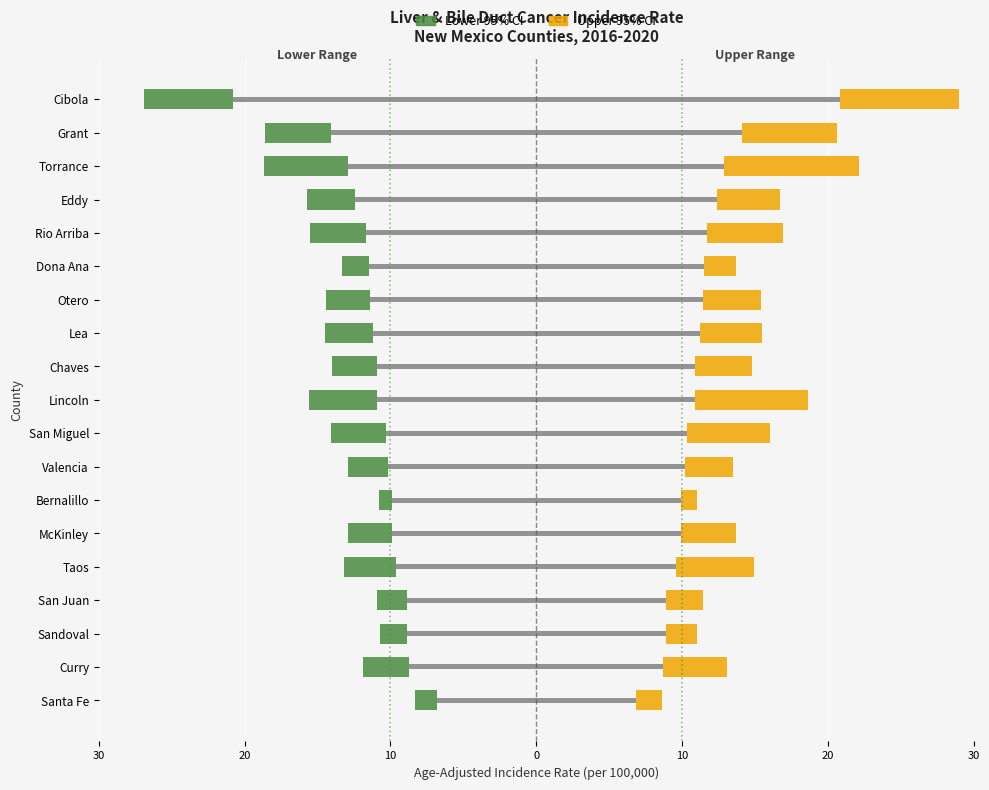

What is the sum of all Lower CI values?

-61.9